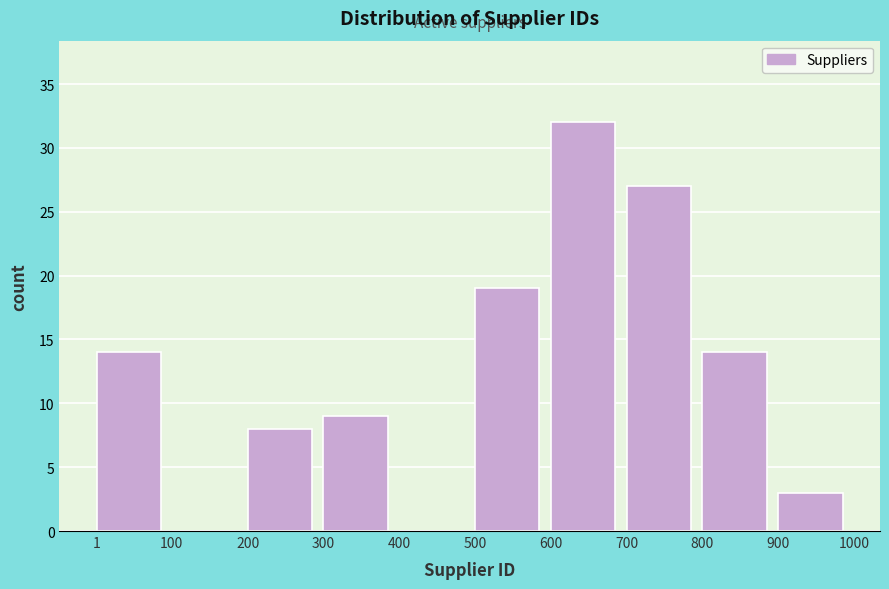

Reading left to right, list every bar in this chart as the range it spans on the x-axis followed by its height. The values are not printed on the chart, so give them approximately, as read against the axis.

1 to 100: 14
100 to 200: 0
200 to 300: 8
300 to 400: 9
400 to 500: 0
500 to 600: 19
600 to 700: 32
700 to 800: 27
800 to 900: 14
900 to 1000: 3